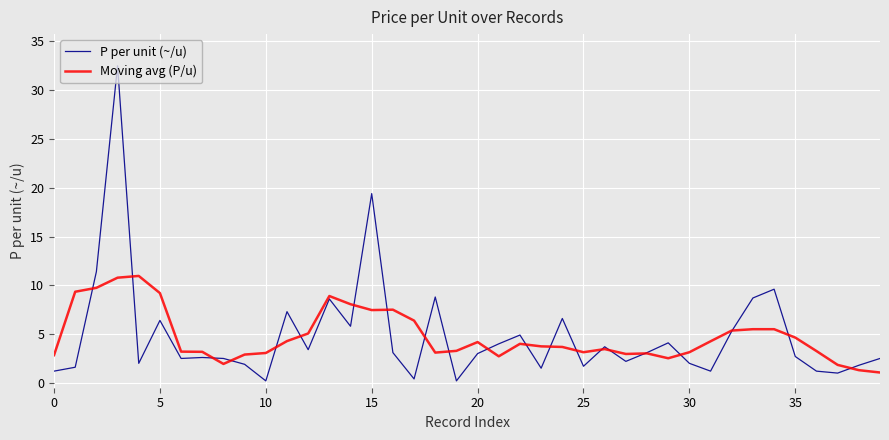

How many lines are shown in the chart?

2